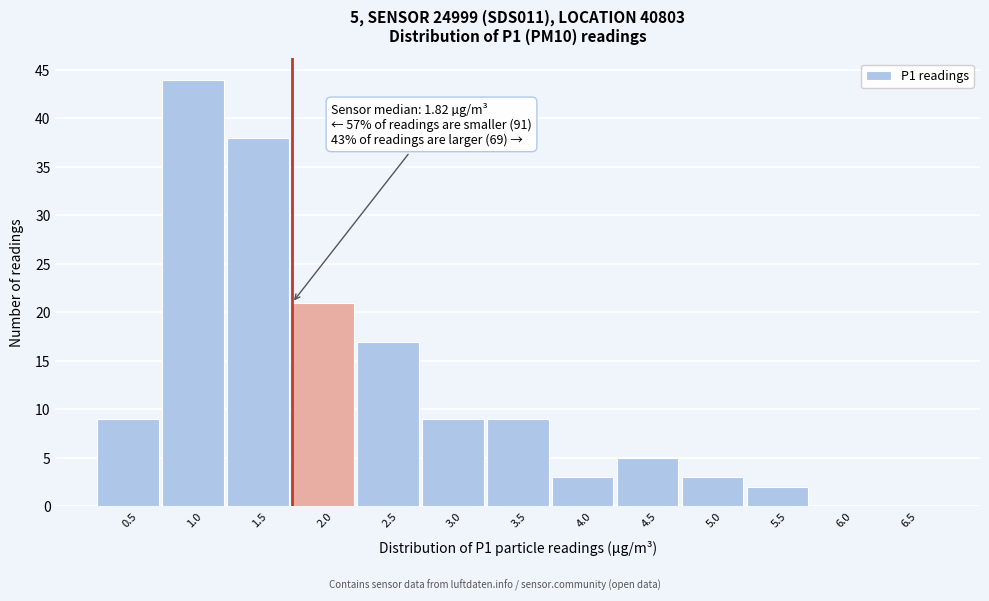

Reading left to right, what are all the values shown in this chart?

0.5=9	1.0=44	1.5=38	2.0=21	2.5=17	3.0=9	3.5=9	4.0=3	4.5=5	5.0=3	5.5=2	6.0=0	6.5=0